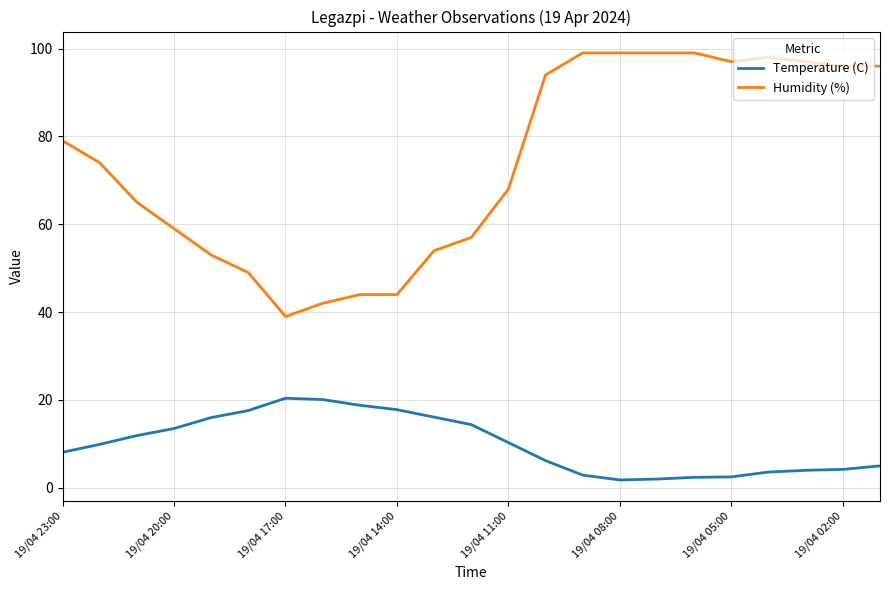

How many lines are shown in the chart?

2